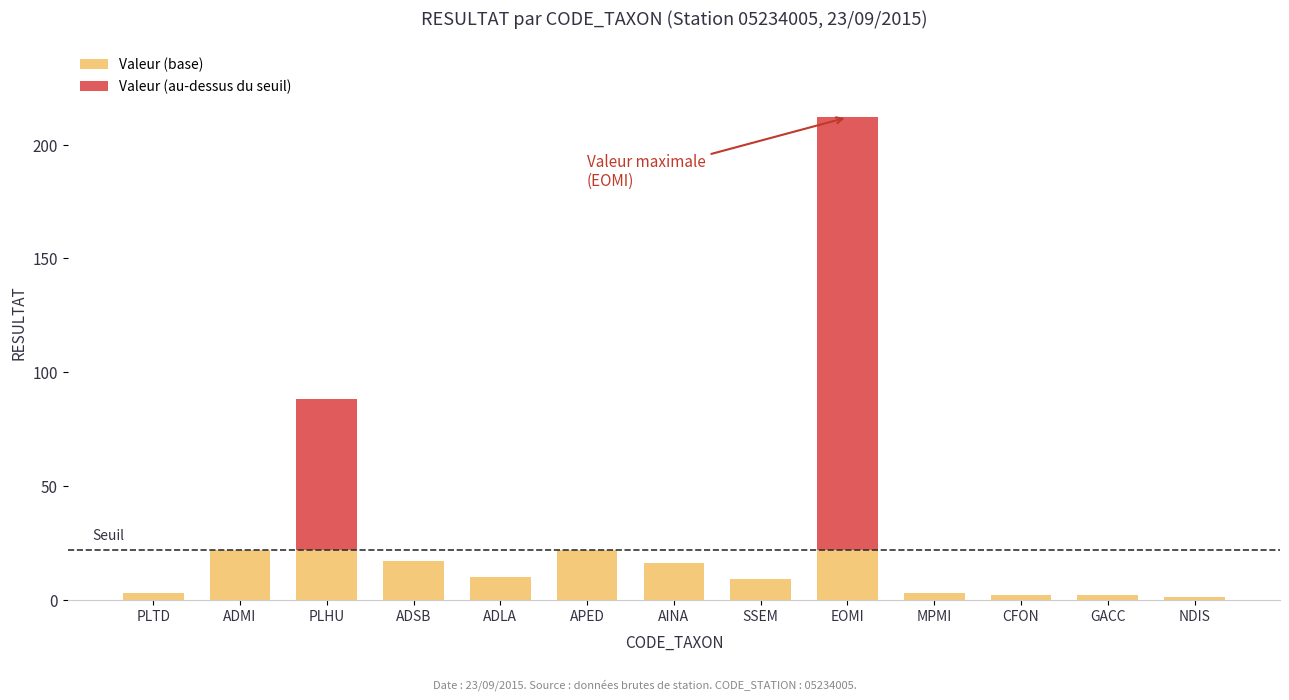

What is the maximum value for Valeur (base)?

22